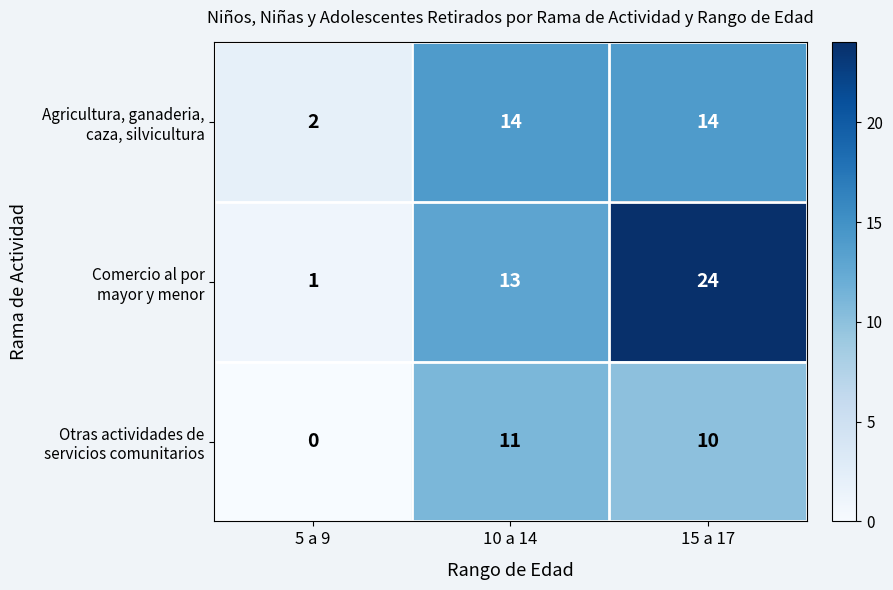

At which category does the chart reach its minimum across all series?

5 a 9